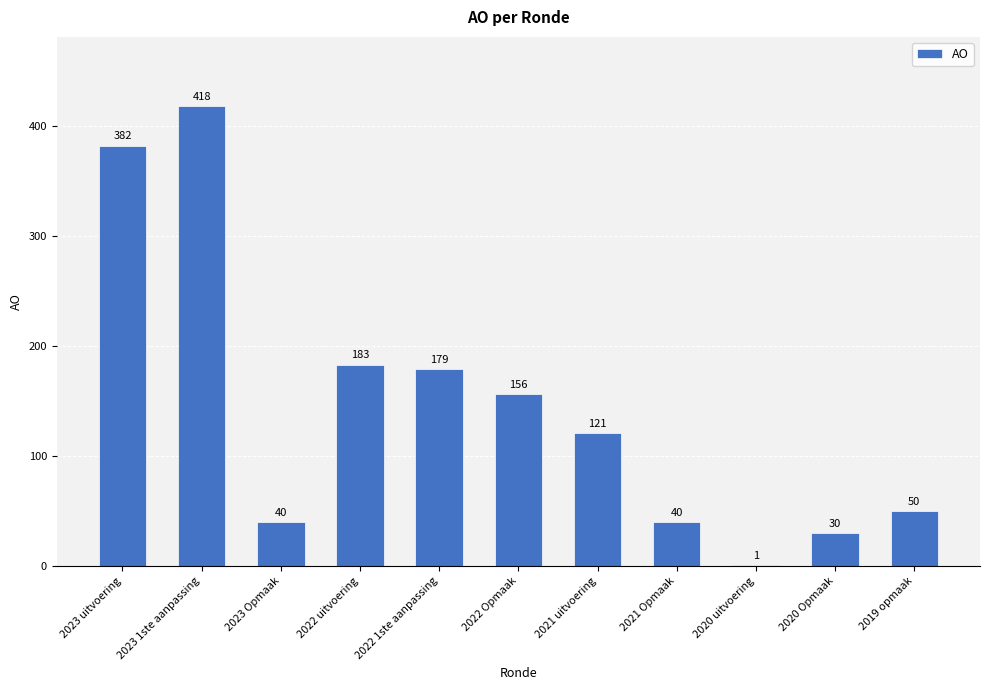

The value at 2023 uitvoering is 382. True or false?

True